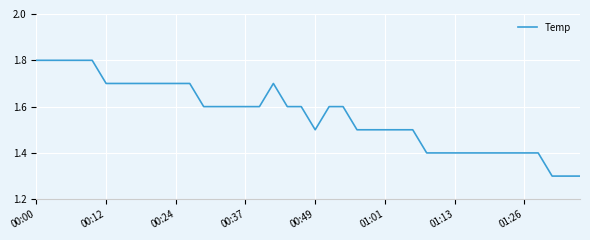

What is the greatest value displayed?

1.8